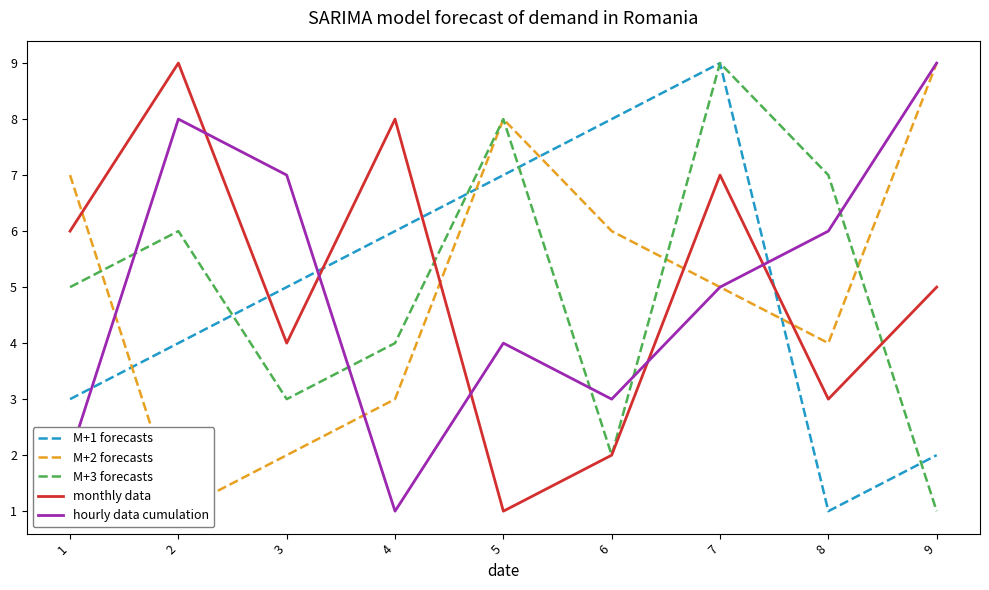

Where do monthly data and hourly data cumulation first cross each other?

2 and 3